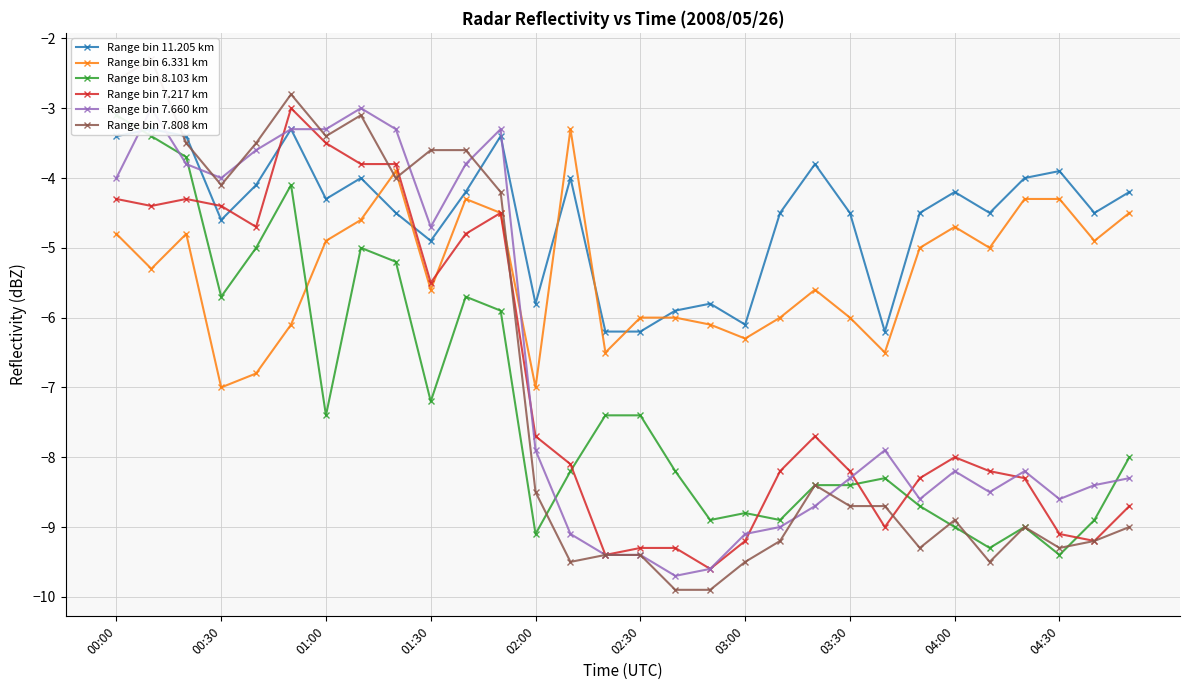

At how many categories does at least one series exceed -9?

30